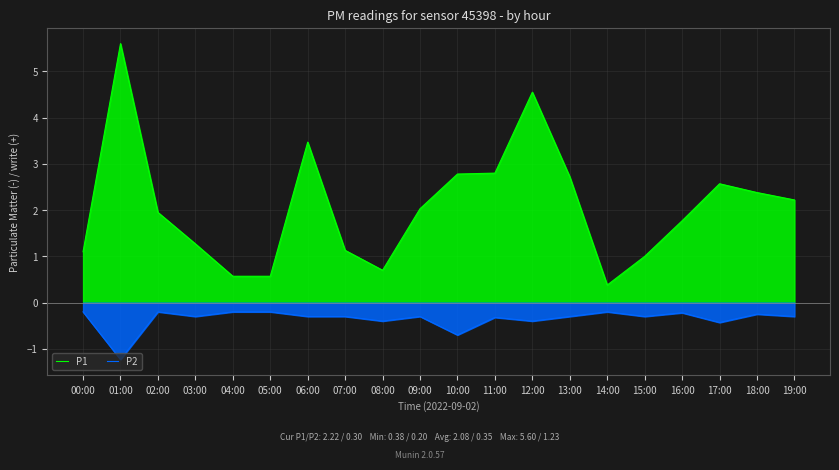

What is the label of the 15th point from the right?

05:00